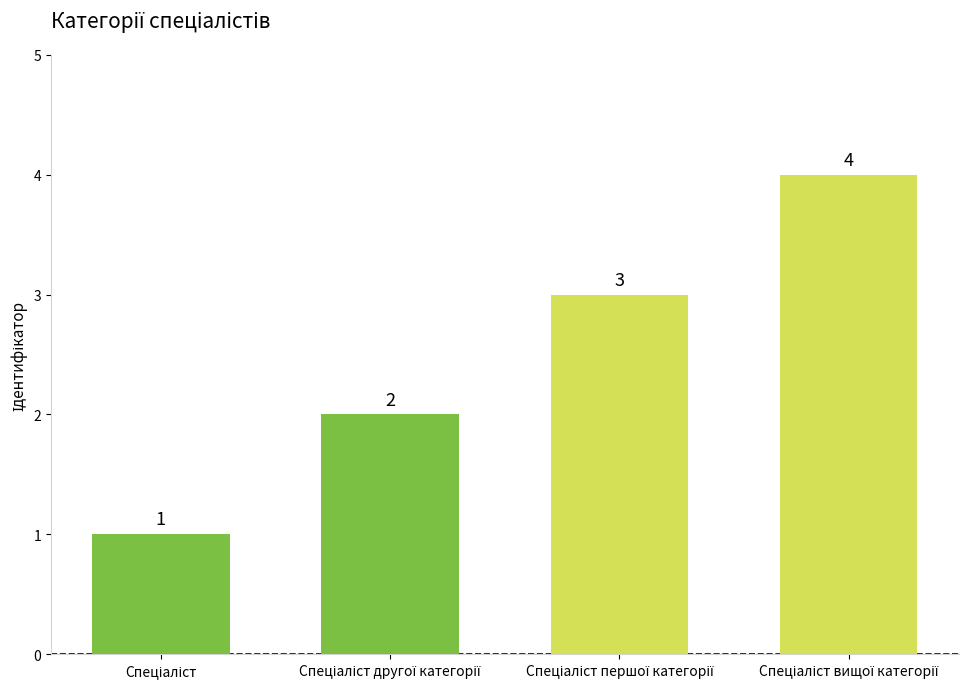

What is the sum of all values?

10